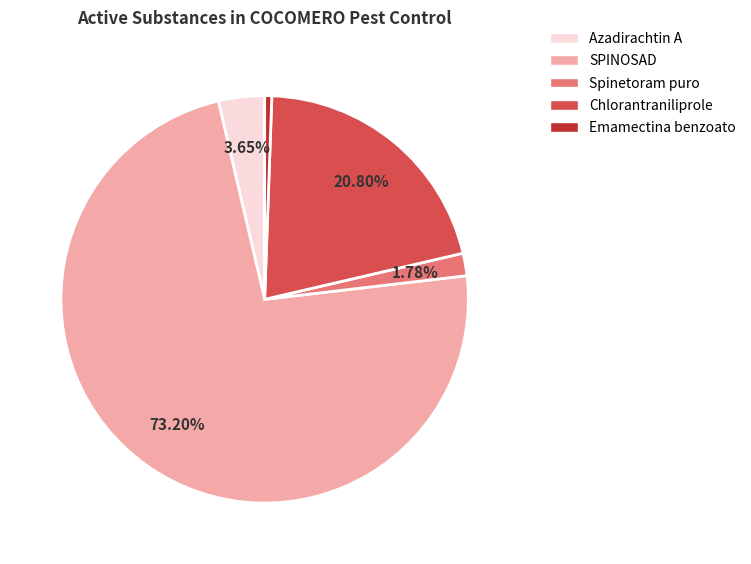

What portion of the pie excludes SPINOSAD?

26.8%